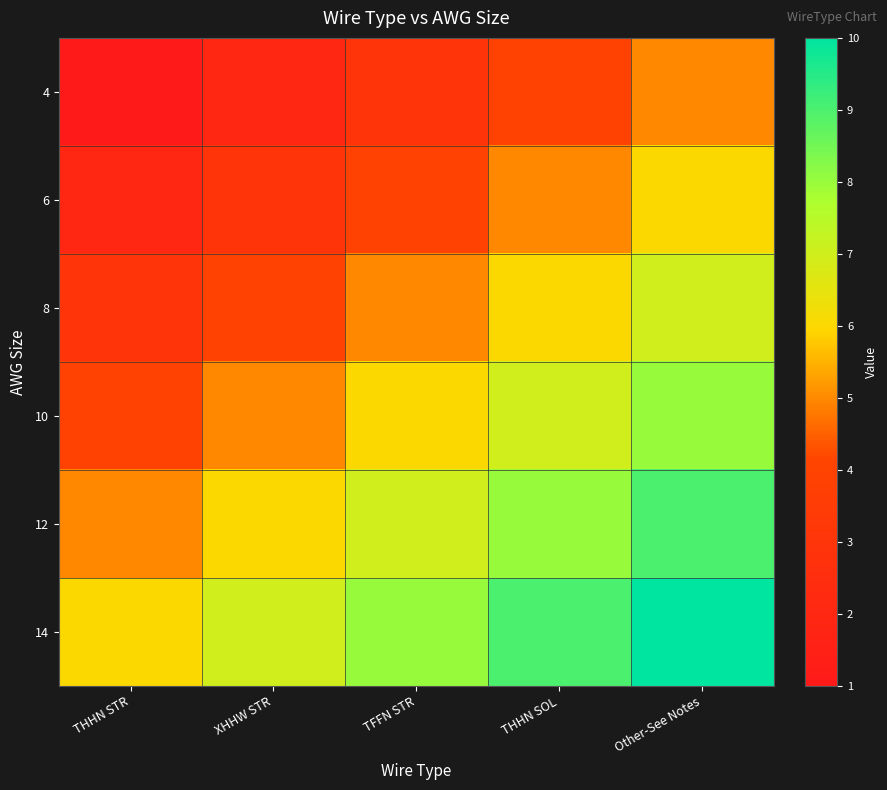

Reading left to right, list all the values displayed in this chart.

4: THHN STR=1	XHHW STR=2	TFFN STR=3	THHN SOL=4	Other-See Notes=5
6: THHN STR=2	XHHW STR=3	TFFN STR=4	THHN SOL=5	Other-See Notes=6
8: THHN STR=3	XHHW STR=4	TFFN STR=5	THHN SOL=6	Other-See Notes=7
10: THHN STR=4	XHHW STR=5	TFFN STR=6	THHN SOL=7	Other-See Notes=8
12: THHN STR=5	XHHW STR=6	TFFN STR=7	THHN SOL=8	Other-See Notes=9
14: THHN STR=6	XHHW STR=7	TFFN STR=8	THHN SOL=9	Other-See Notes=10